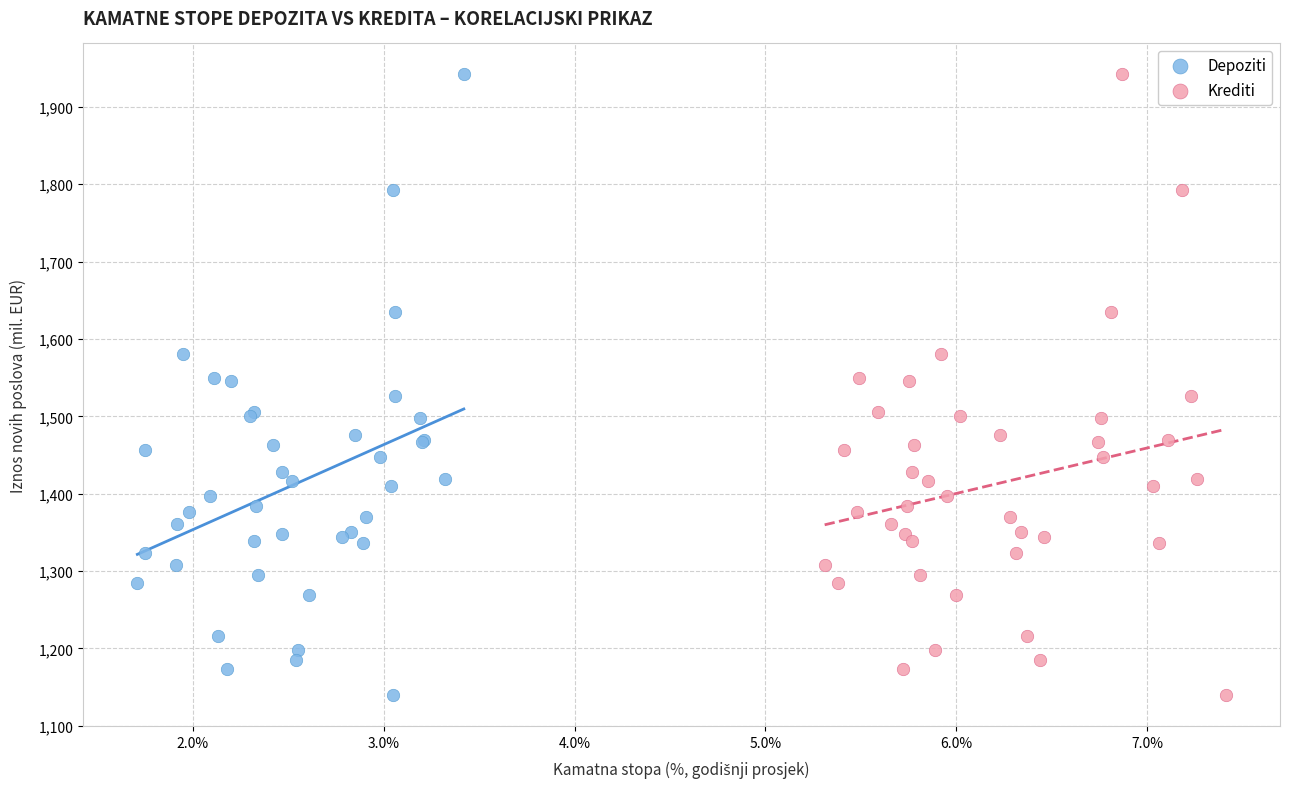

What are all the series names shown in the legend?

Depoziti, Krediti